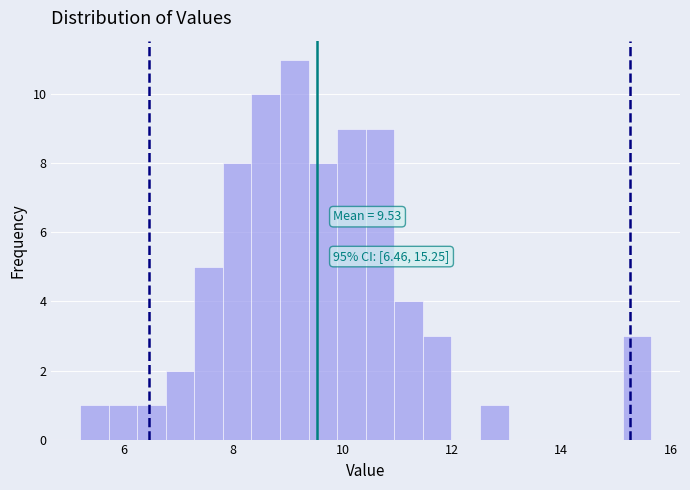

Around what value on the x-axis is the tallest bar? Give the approximate position of its centre, as read against the axis.

9.2